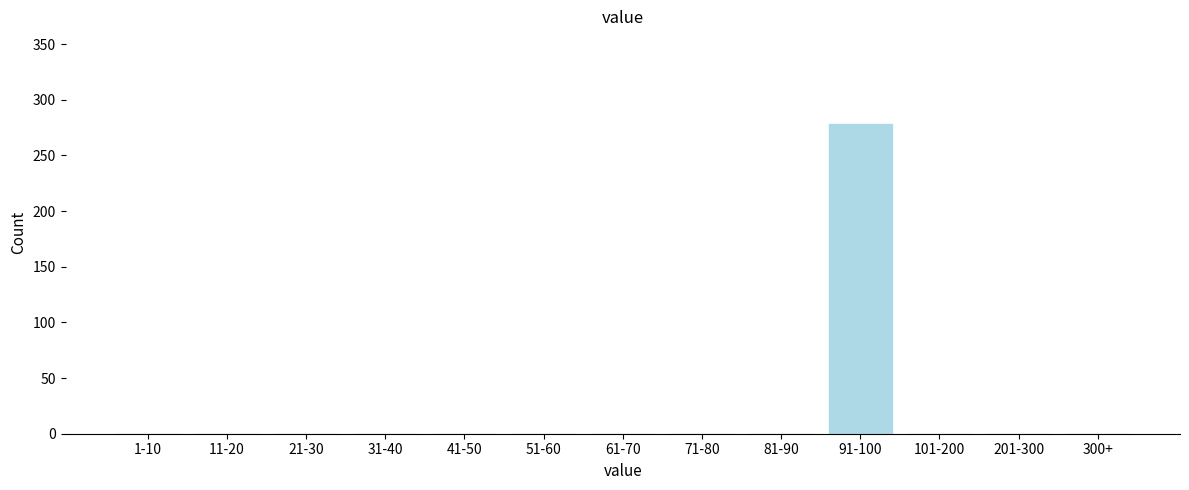

Reading left to right, what are all the values shown in this chart?

1-10=0	11-20=0	21-30=0	31-40=0	41-50=0	51-60=0	61-70=0	71-80=0	81-90=0	91-100=278	101-200=0	201-300=0	300+=0